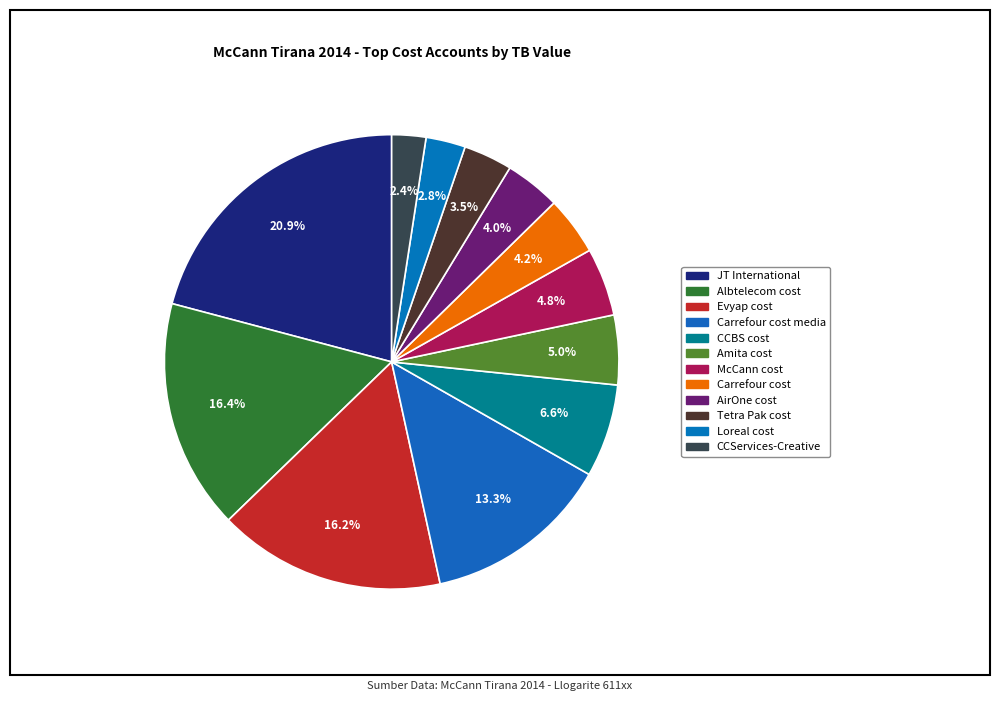

How many slices are in this pie chart?

12